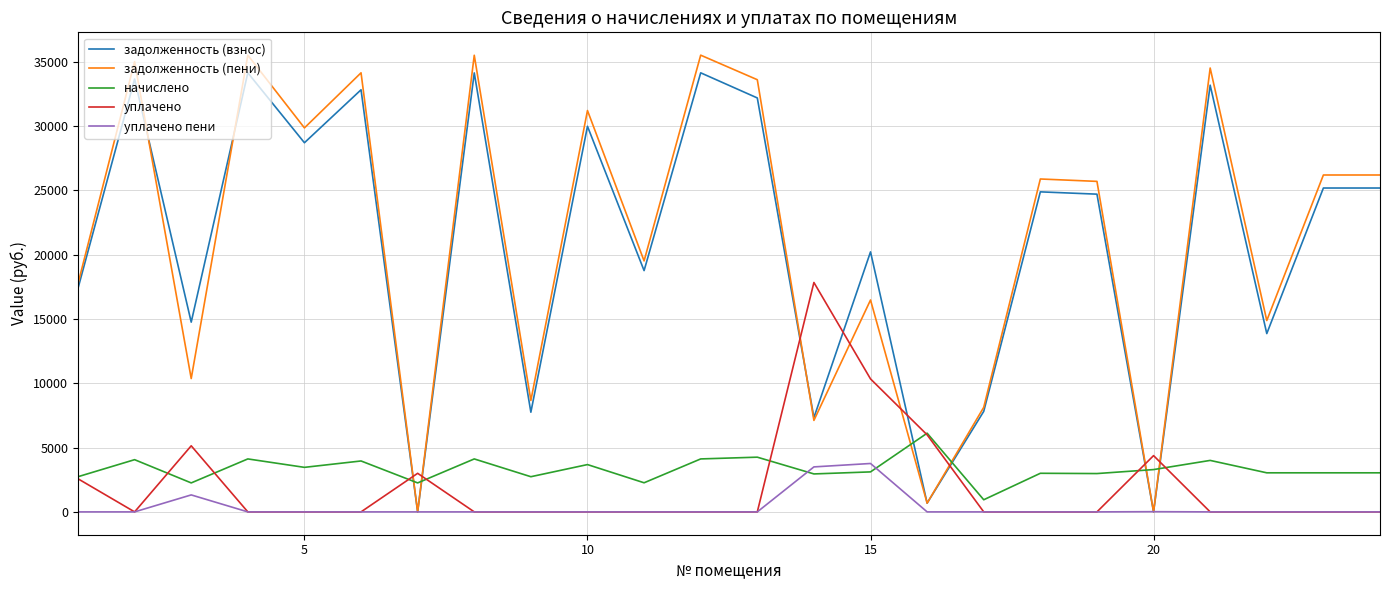

What is the average value of the задолженность (взнос) series?

20898.6